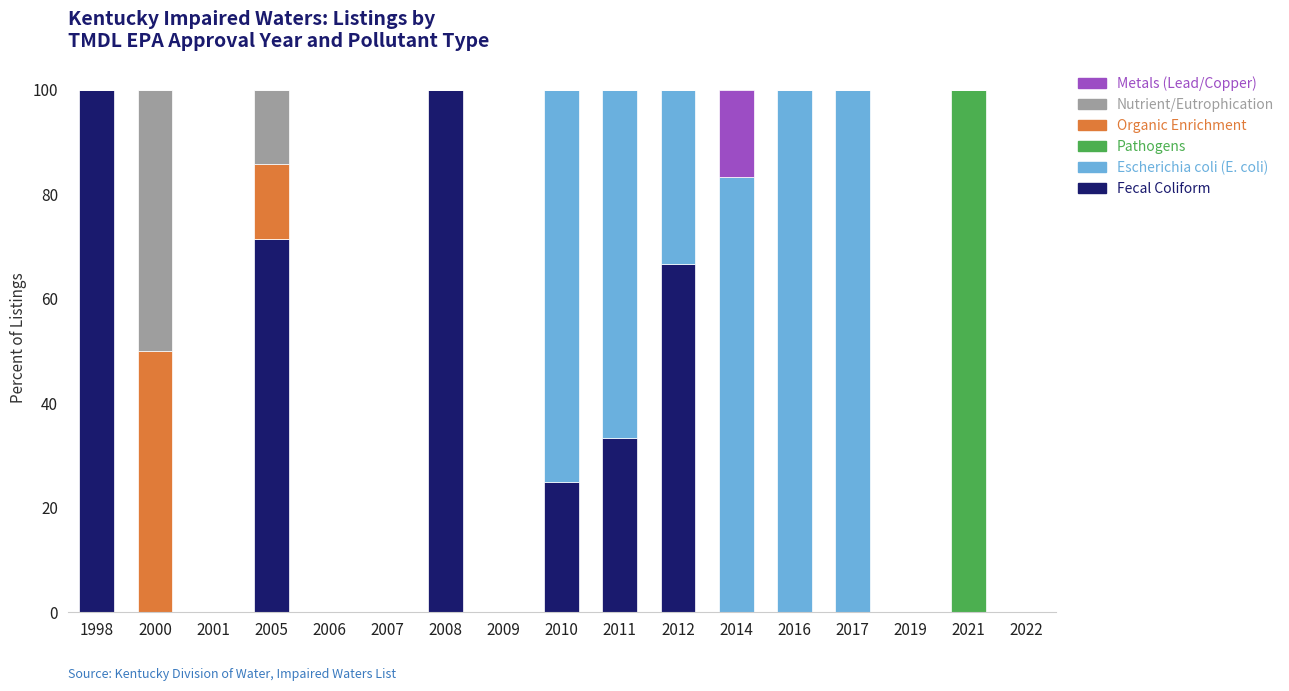

The Fecal Coliform series shows 25.0 at 2010. True or false?

True